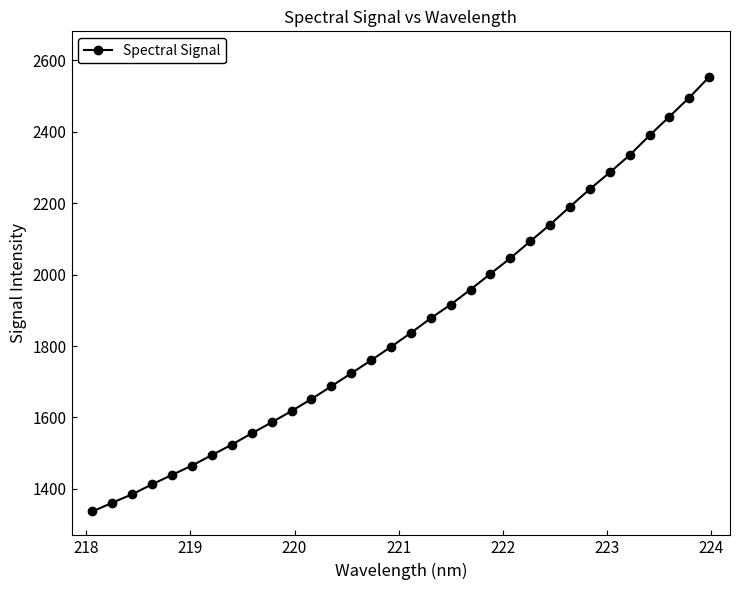

True or false: the data has more than 2 interior local peaks.

False